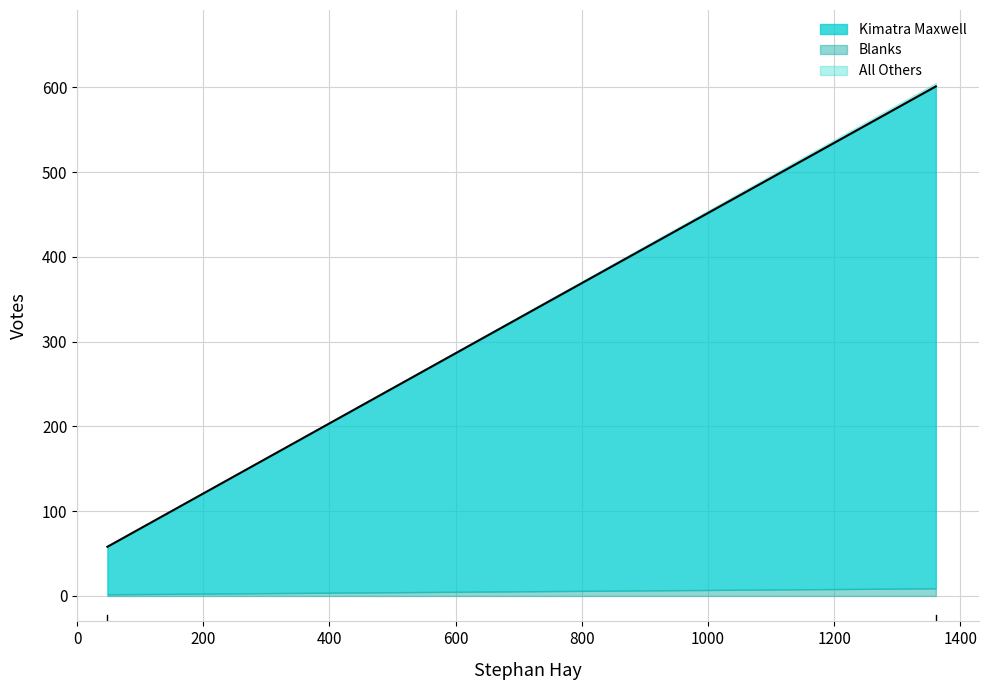

How many distinct data groups are displayed?

3